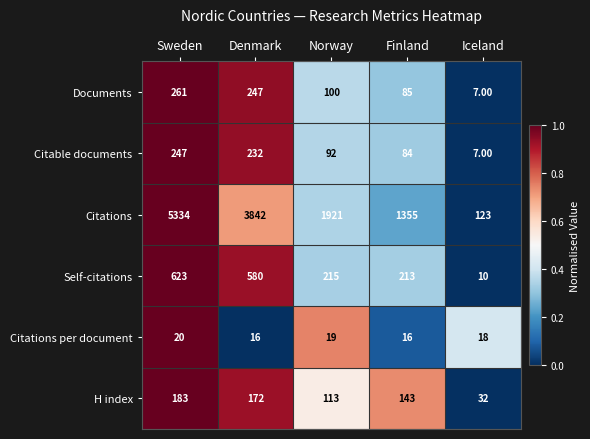

At Sweden, list the series in order from largest to smallest.

Citations, Self-citations, Documents, Citable documents, H index, Citations per document